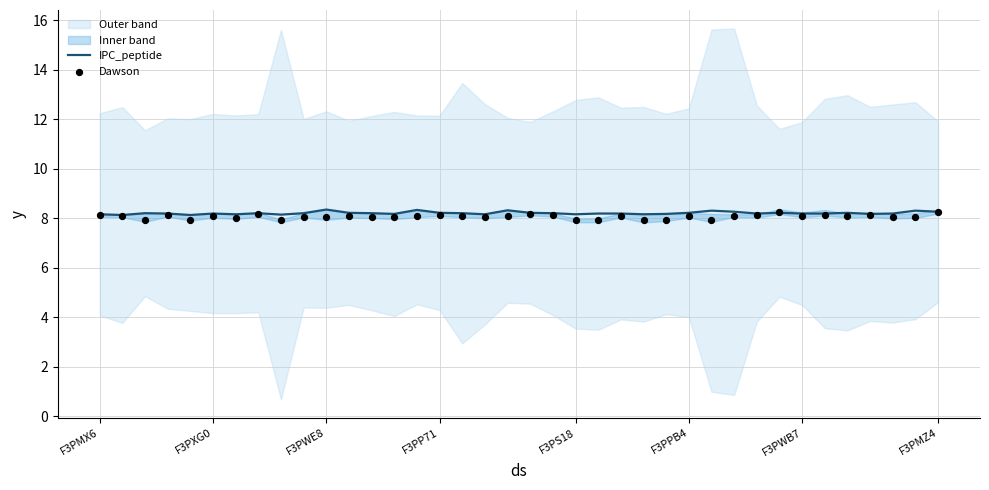

The IPC_peptide series shows 12.3 at F3PWE8. True or false?

False